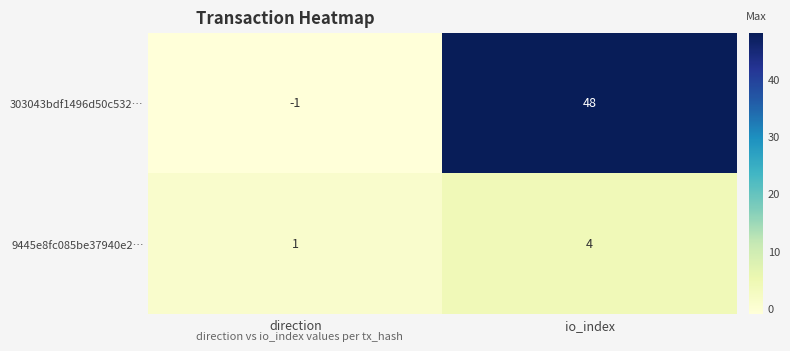

Rank the series by their average value, from highest to lowest.

303043bdf1496d50c532…, 9445e8fc085be37940e2…